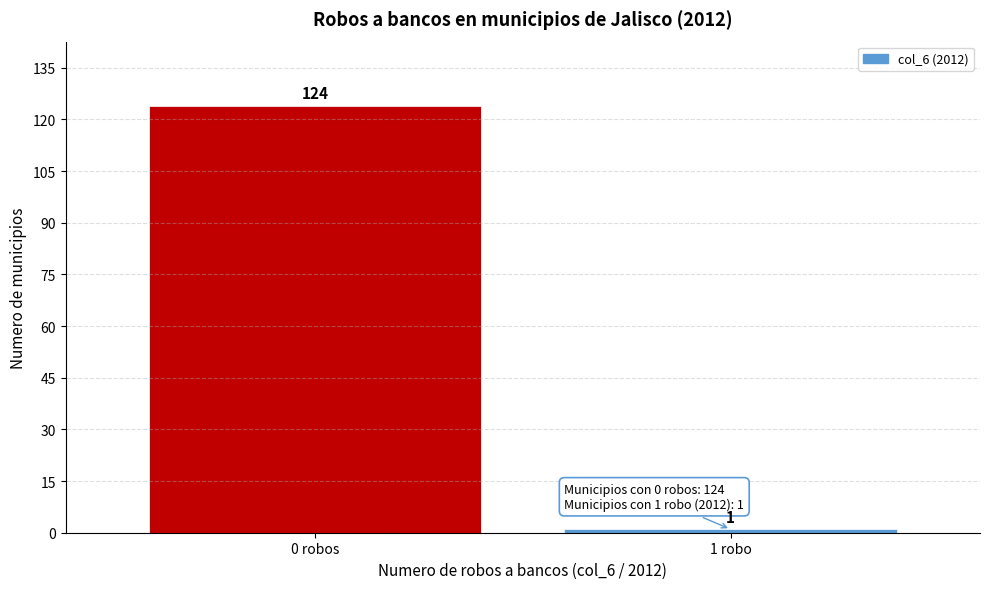

Reading left to right, list all the values displayed in this chart.

0 robos=124	1 robo=1